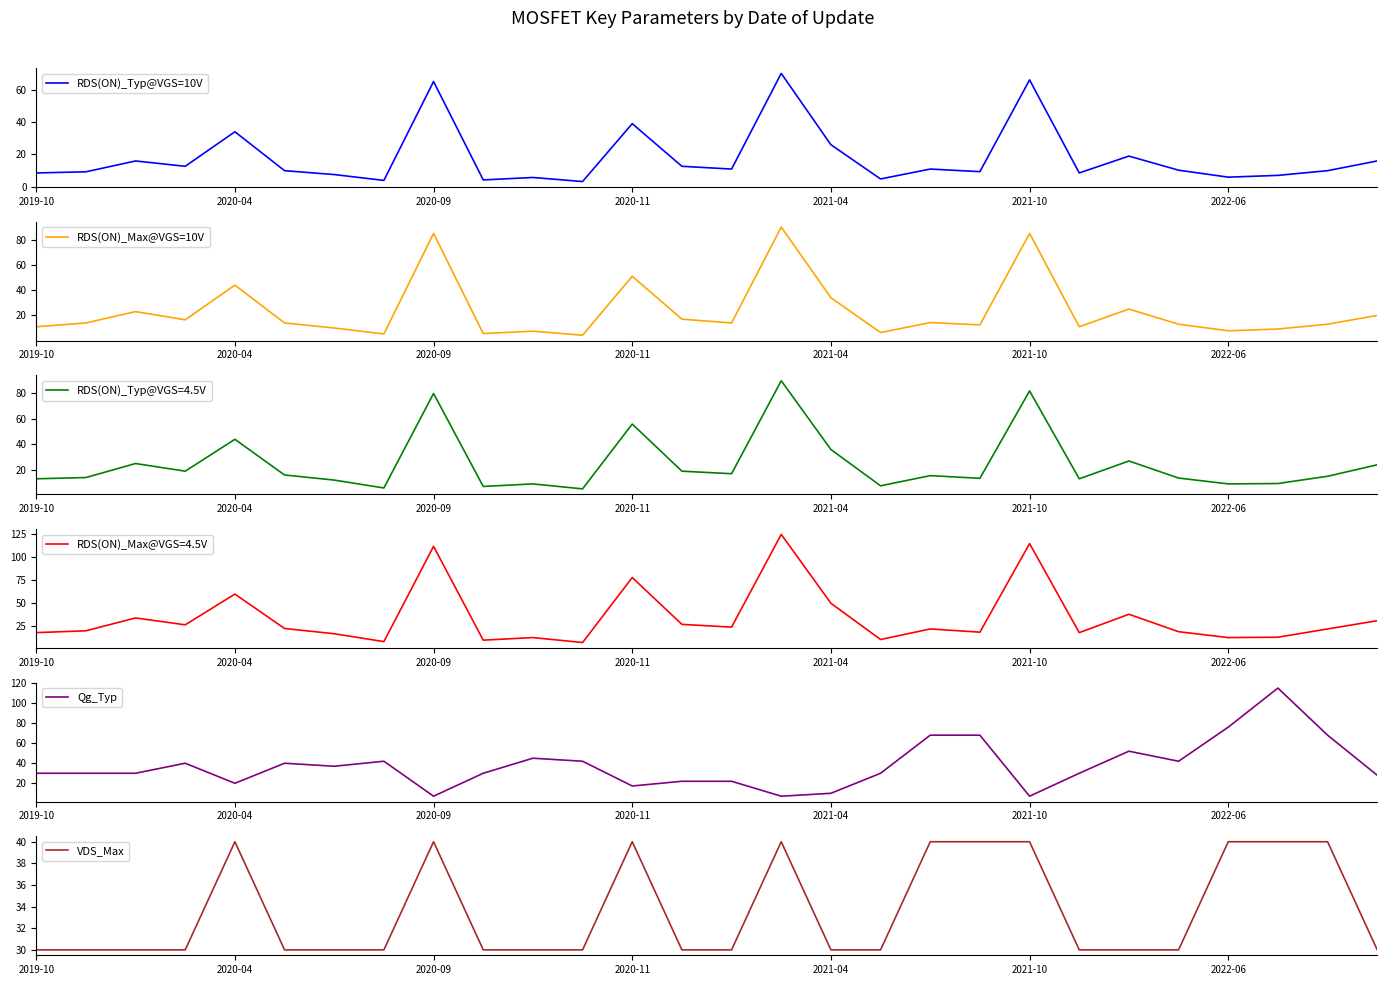

Where is RDS(ON)_Max@VGS=4.5V nearest to the value 66?

2020-04